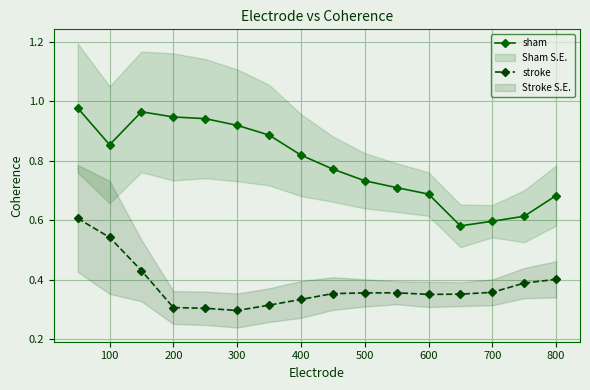

True or false: sham and stroke cross at least once.

False